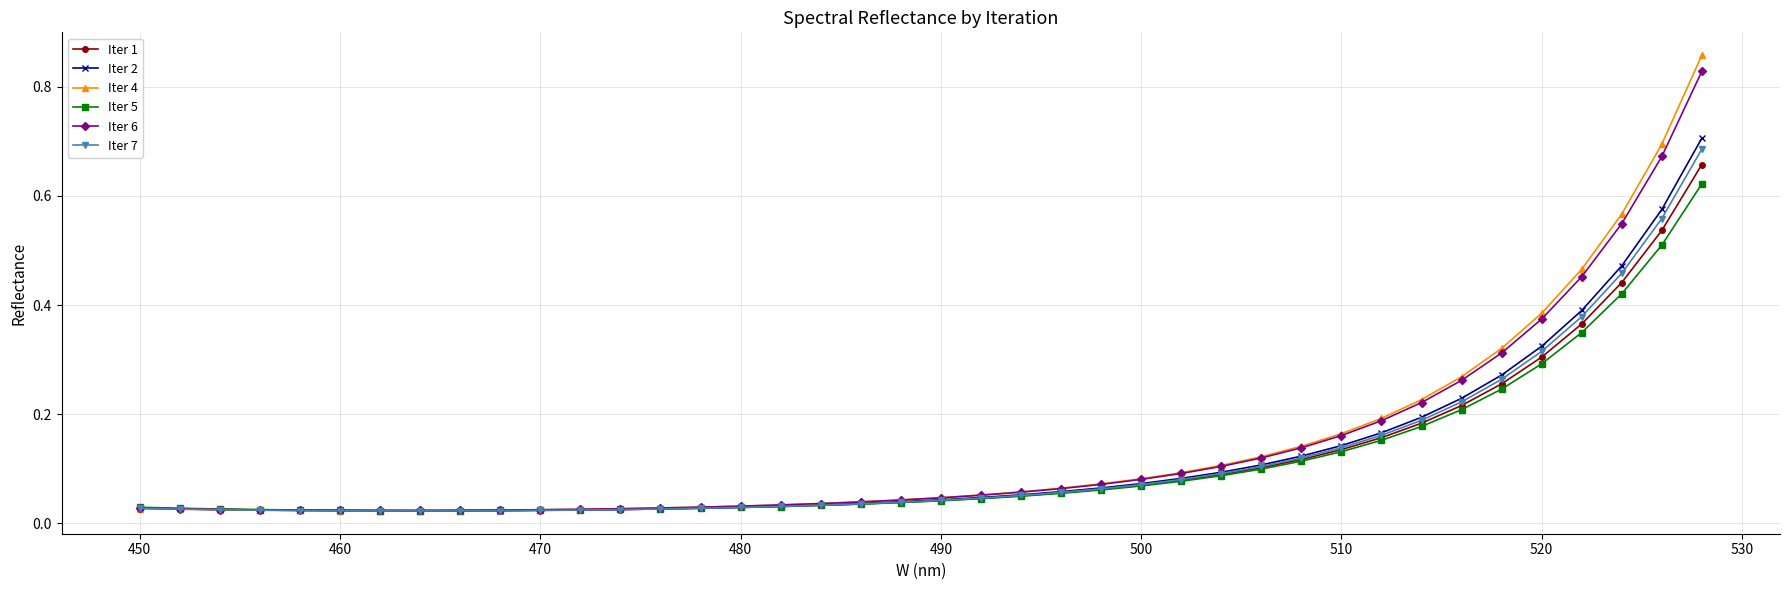

How many lines are shown in the chart?

6